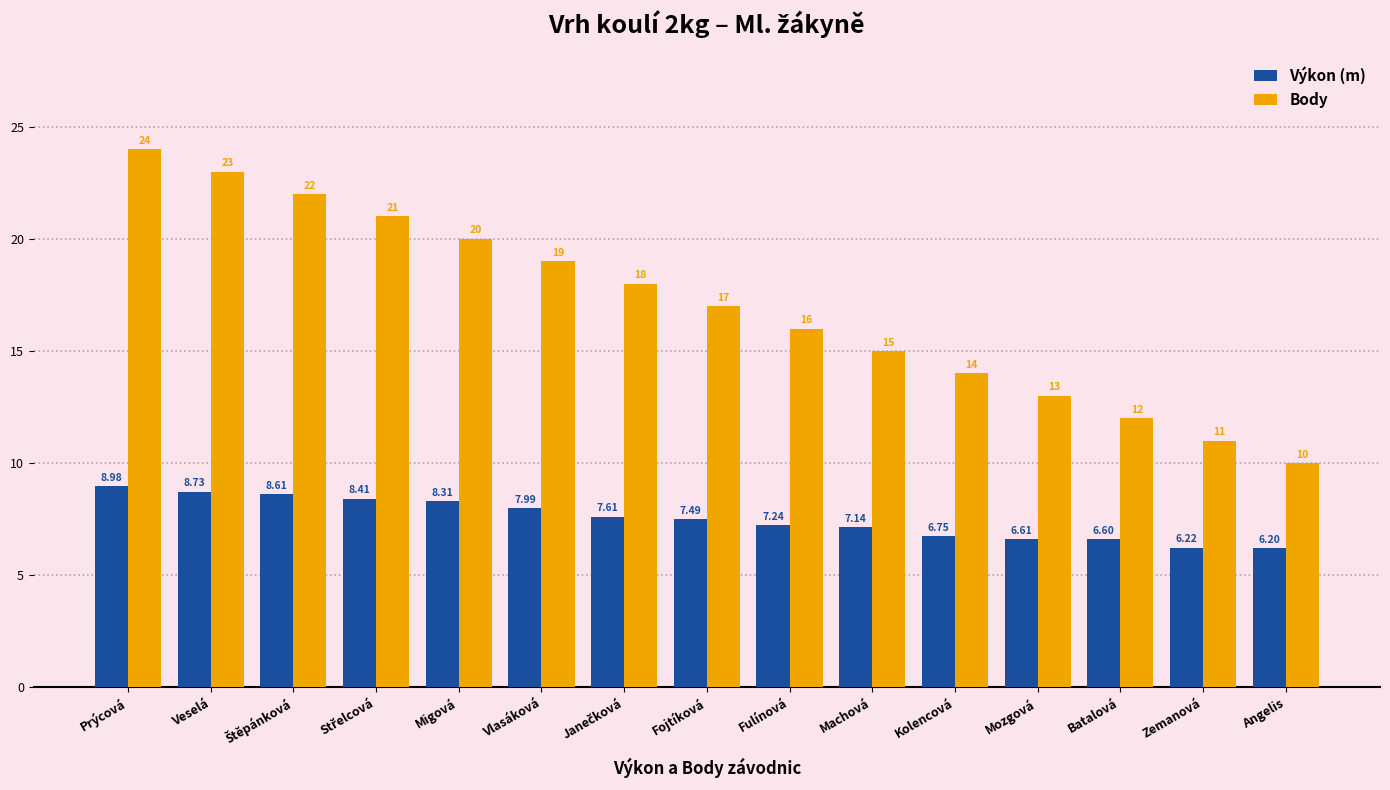

Is the value of Výkon (m) at Kolencová greater than the value of Body at Mozgová?

No